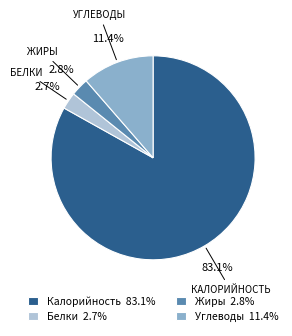

The Белки slice represents 3% of the pie. True or false?

True